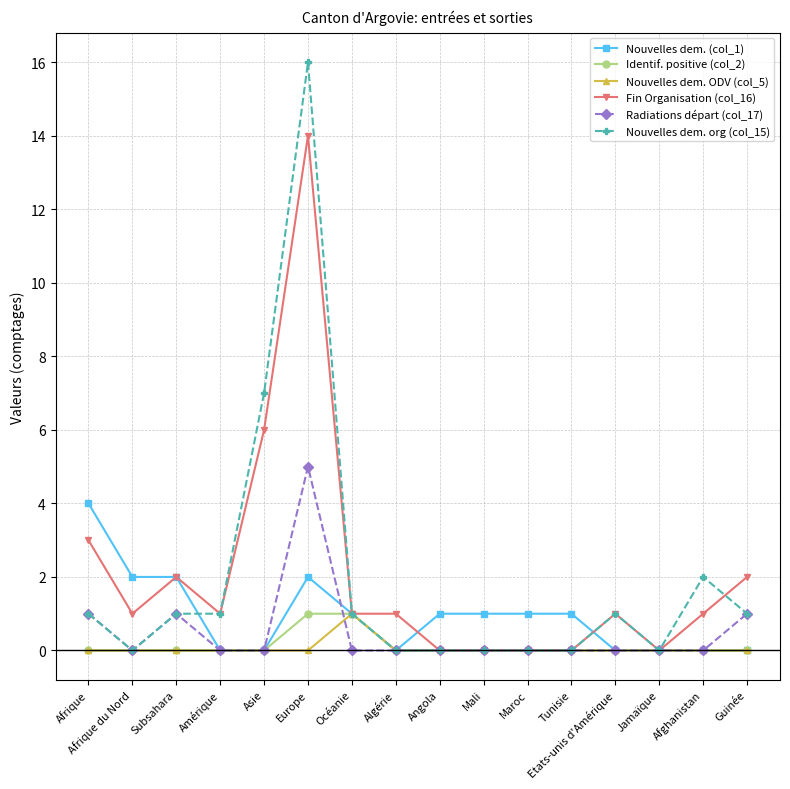

Is the value of Nouvelles dem. ODV (col_5) at Afghanistan greater than the value of Fin Organisation (col_16) at Afrique?

No